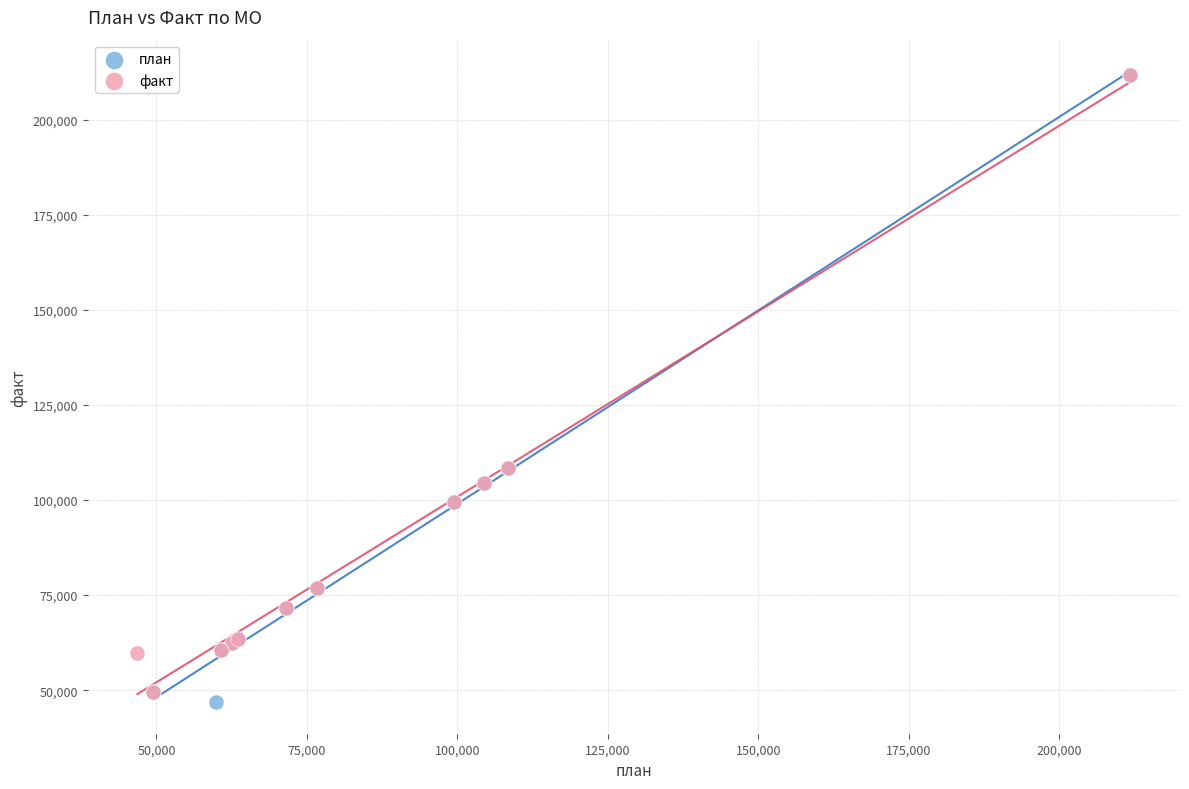

Which series has the largest Y range (max minus min)?

план